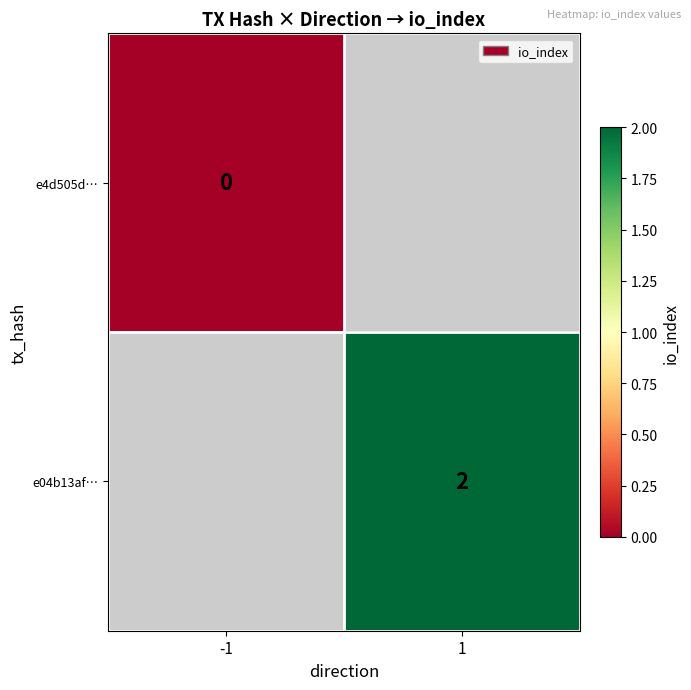

The e04b13af… series shows 2 at 1. True or false?

True